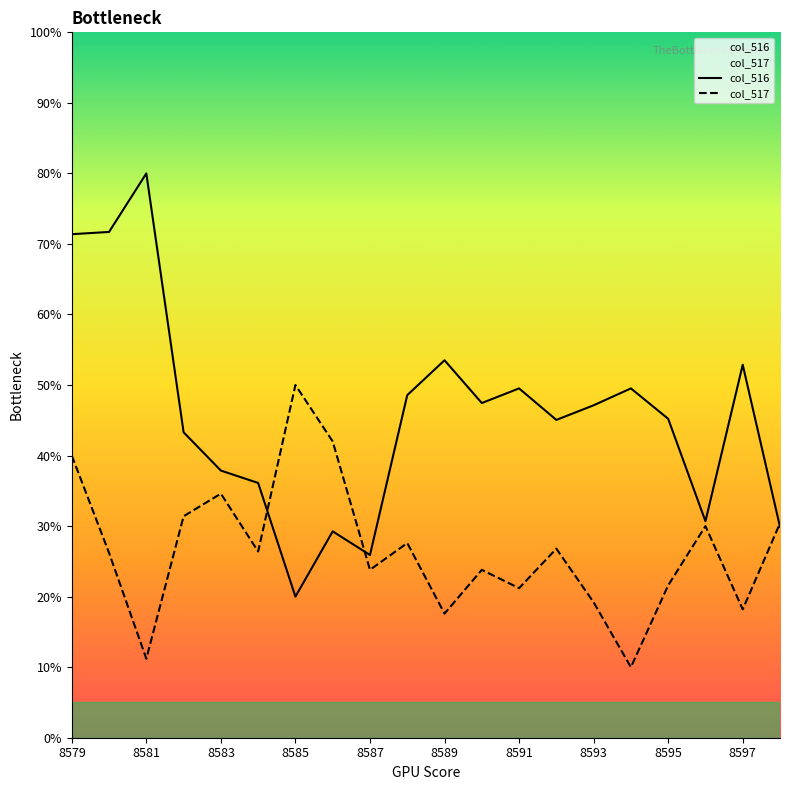

What is the maximum value shown in the chart?

80.0